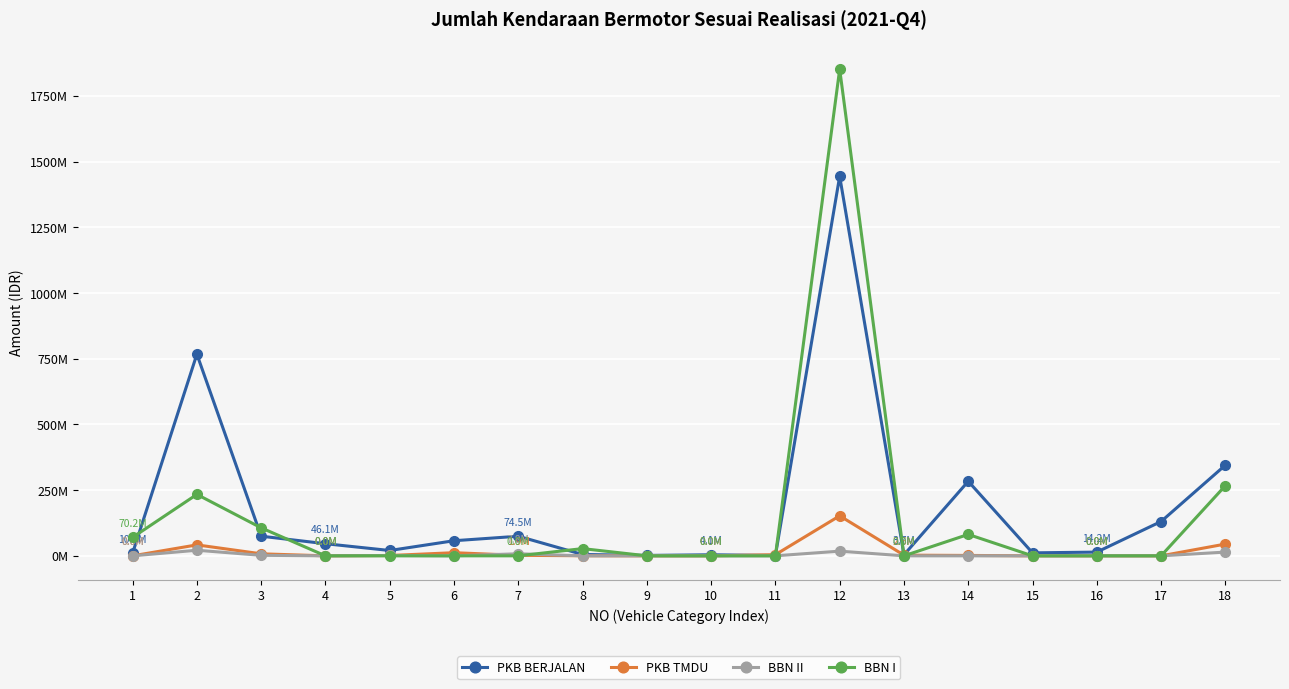

At how many categories does at least one series exceed 1514455296?

1